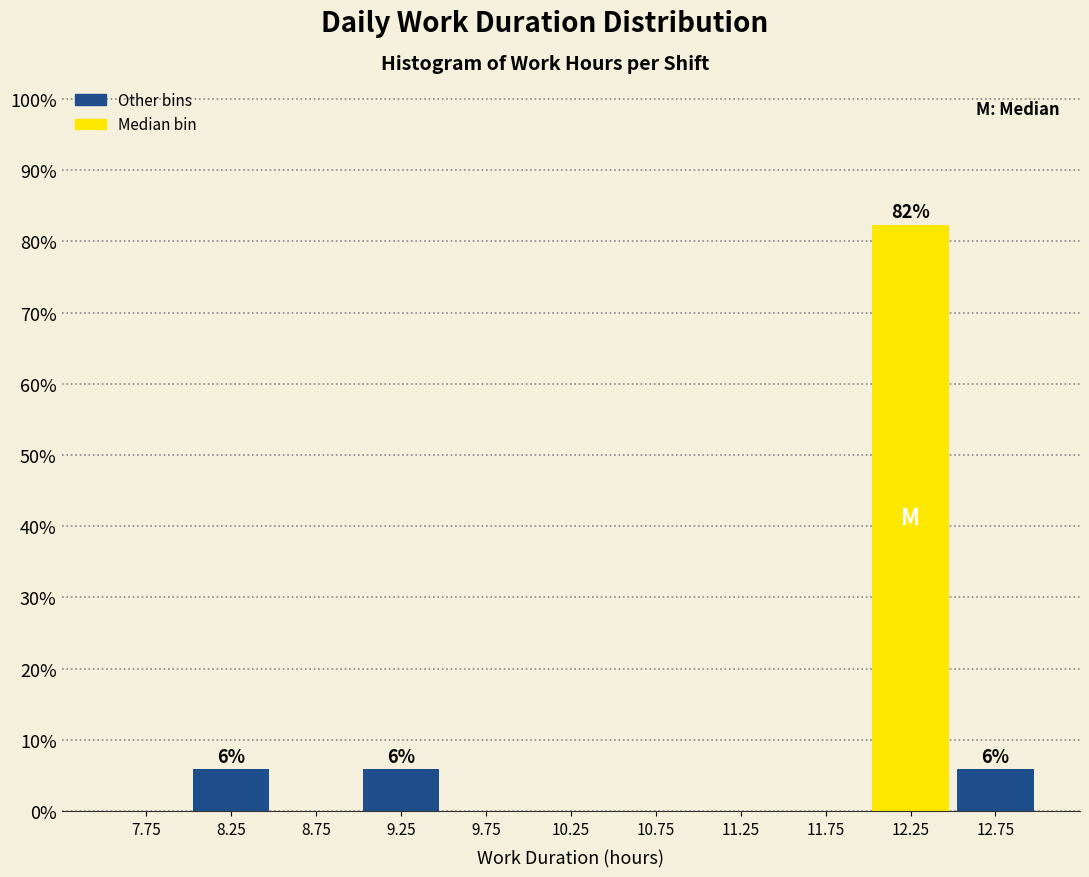

Over which range of the x-axis is the bar tallest?

12.0 to 12.5